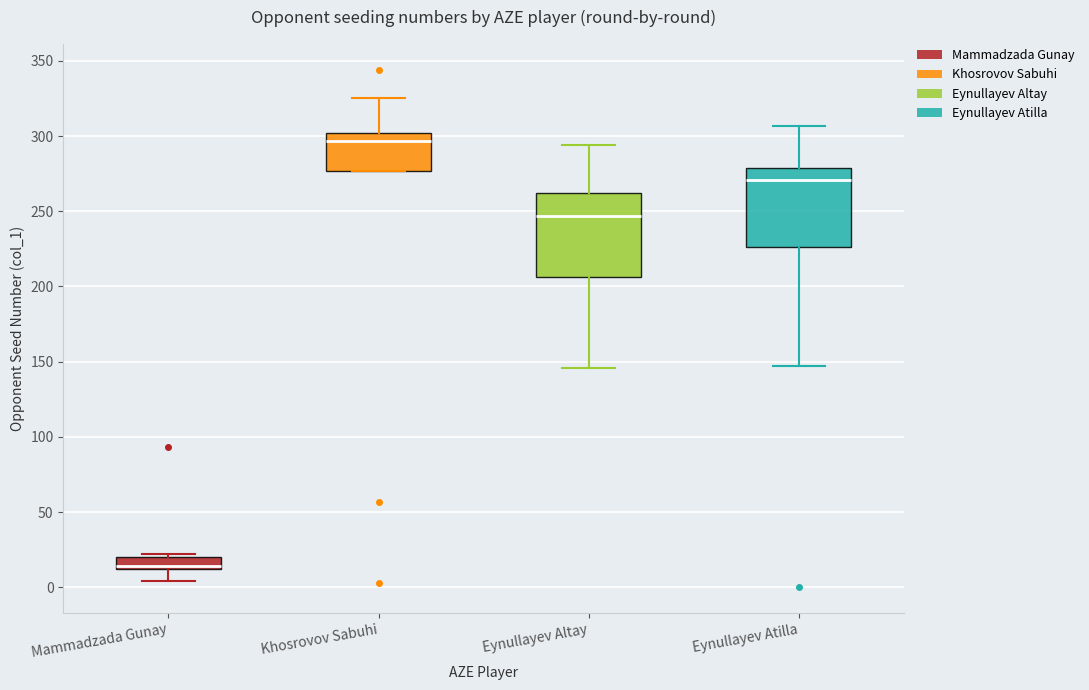

Reading left to right, read every box against the y-axis: the position of its median line, the range the box covers, and the ends of its whiskers. The values are not printed on the chart, so give them approximately, as read against the axis.

Mammadzada Gunay: median 15, box 10 to 20, whiskers 5 to 20 (just above the box's upper edge)
Khosrovov Sabuhi: median 295, box 275 to 300, whiskers 275 to 325
Eynullayev Altay: median 245, box 205 to 260, whiskers 145 to 295
Eynullayev Atilla: median 270, box 225 to 280, whiskers 145 to 305